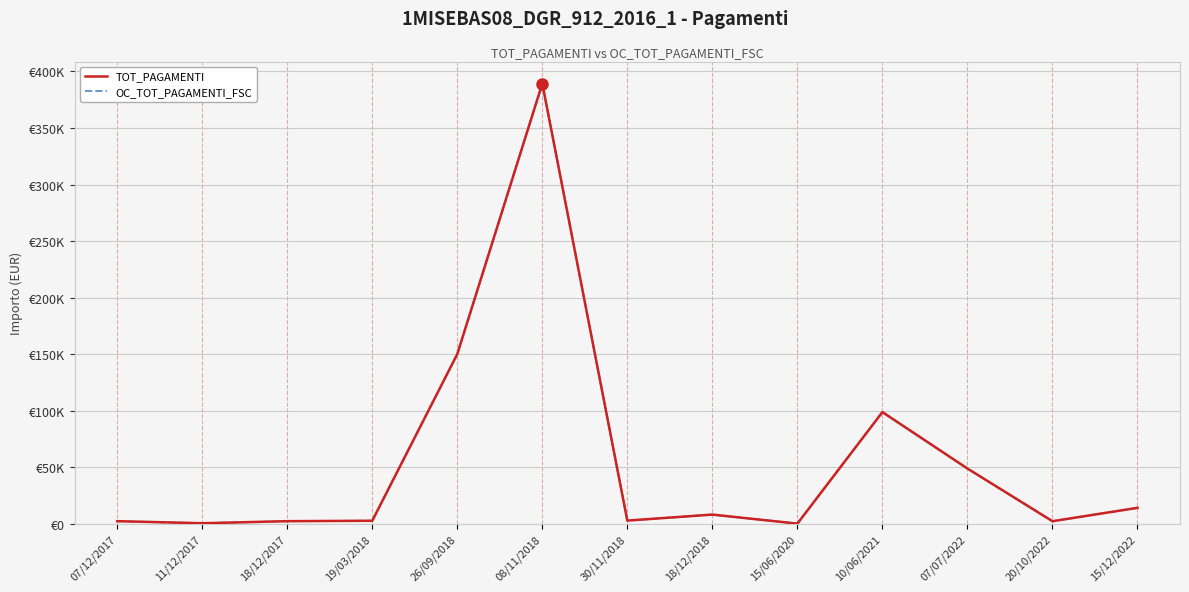

Does the chart display data point markers on the line(s)?

No